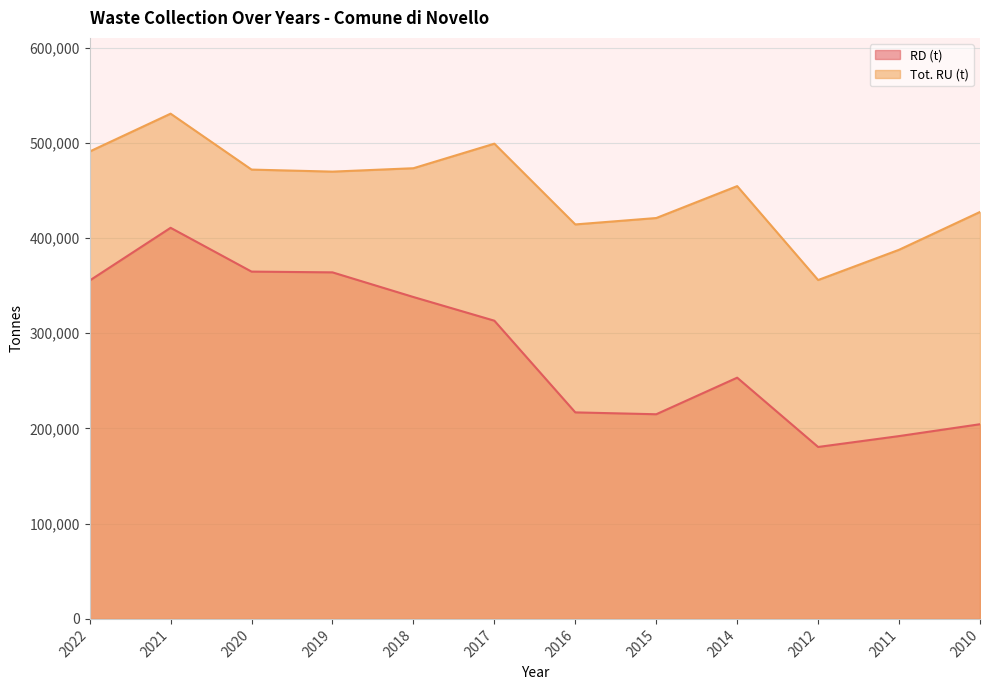

Reading left to right, what are all the values shown in this chart?

RD (t): 355400	410788	364779	363990	338088	313215	216914	214953	253372	180593	192019	204487
Tot. RU (t): 490920	530665	471941	469800	473368	499155	414335	421060	454580	355933	387721	427438